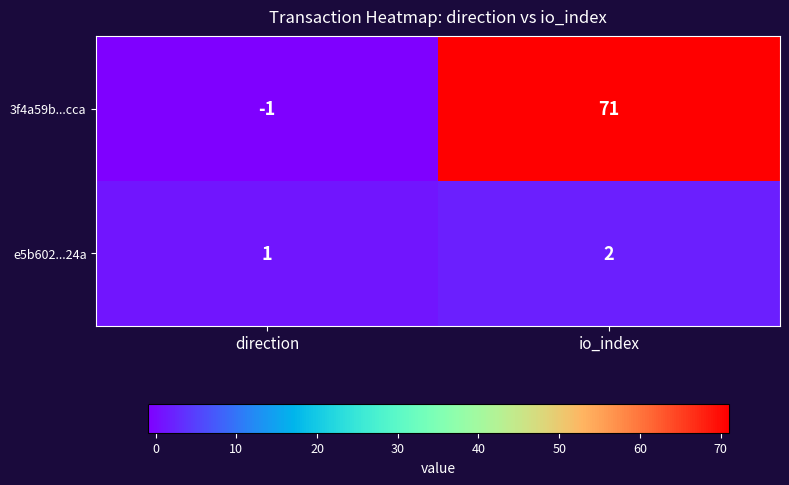

Which series has the largest total across all categories?

3f4a59b...cca